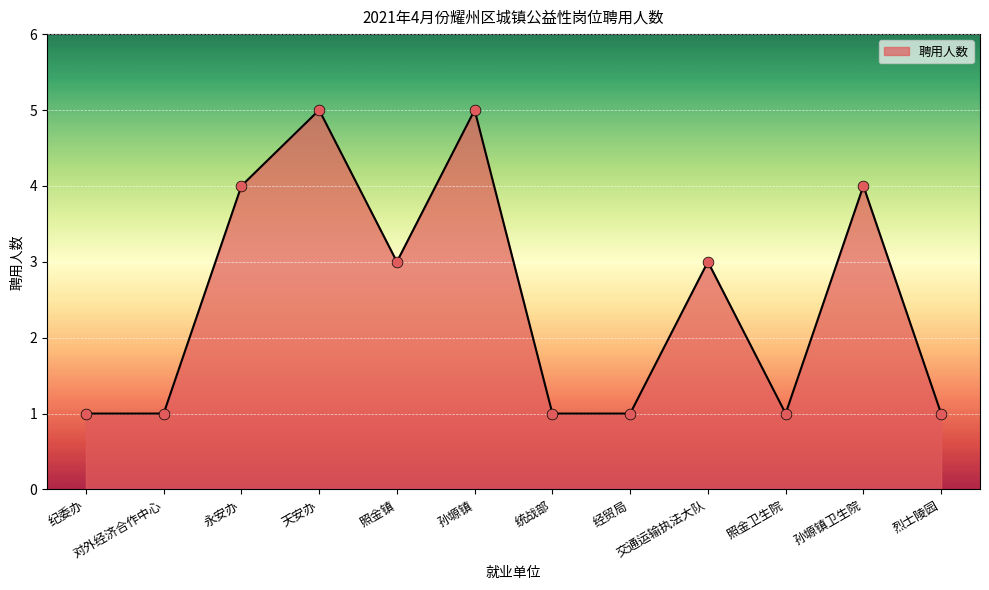

Between 烈士陵园 and 永安办, which is larger?

永安办